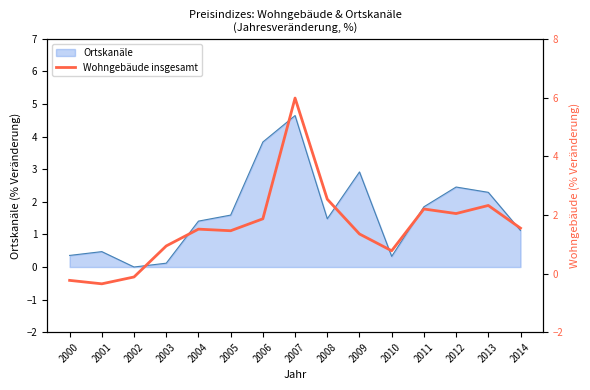

How many lines are shown in the chart?

1